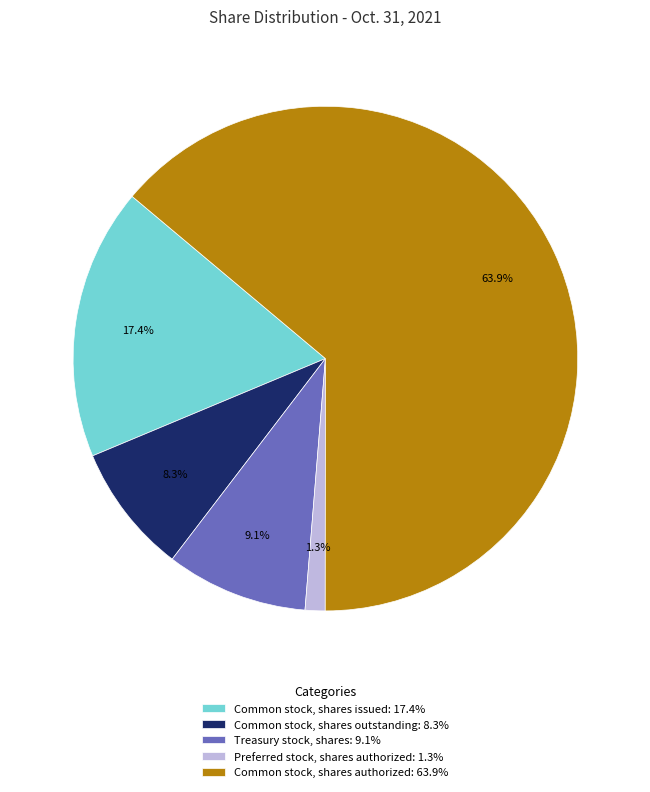

To the nearest percent, what is the average slice percentage?

20%